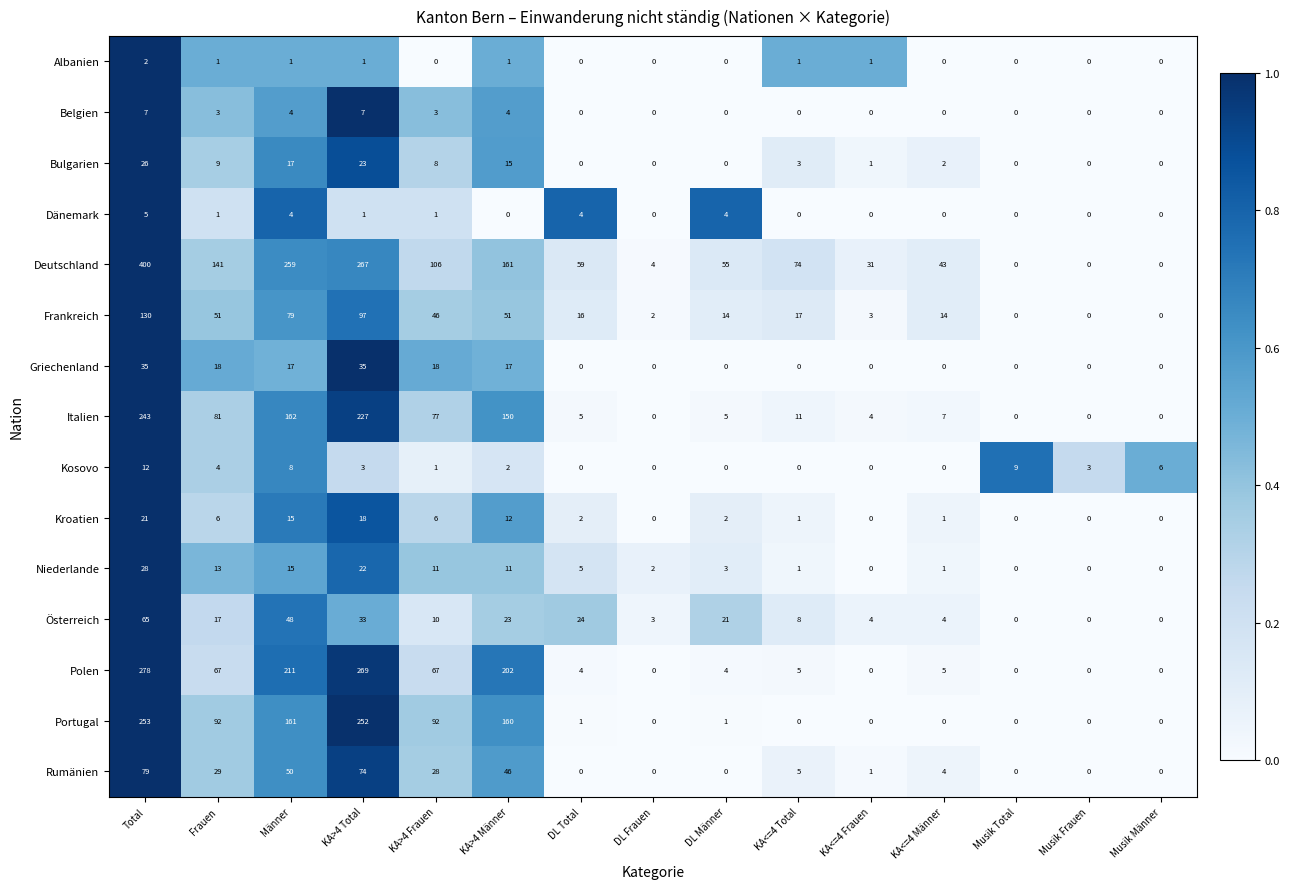

How many data points does each series have?

15